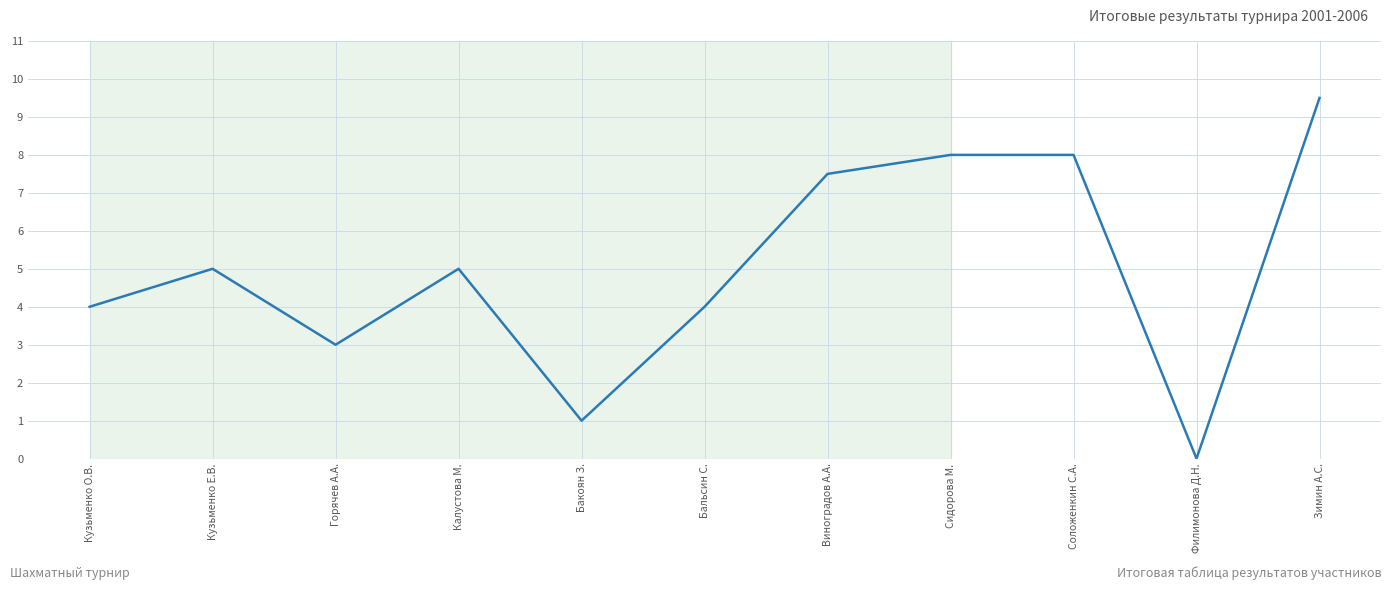

What position from the left is Бакоян З.?

5